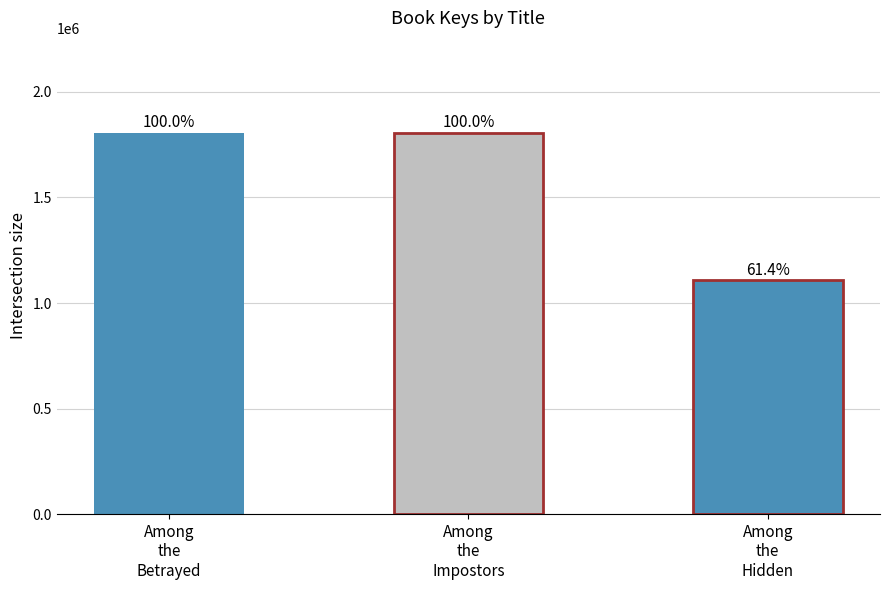

How many bars are there in total?

3